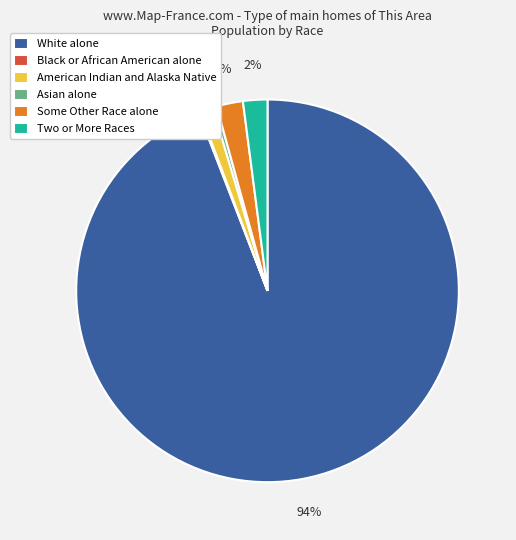

What is the majority slice?

White alone